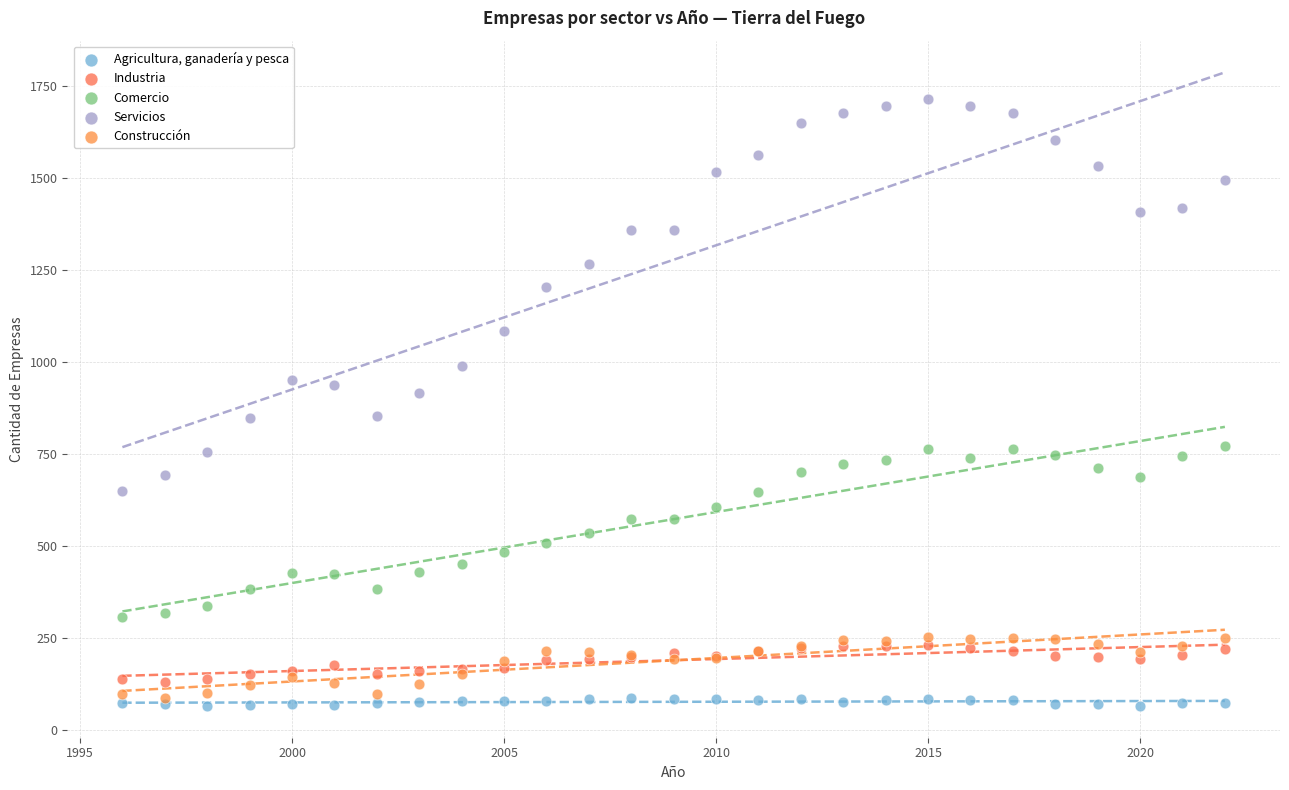

Which series contains the lowest Y value?

Agricultura, ganadería y pesca